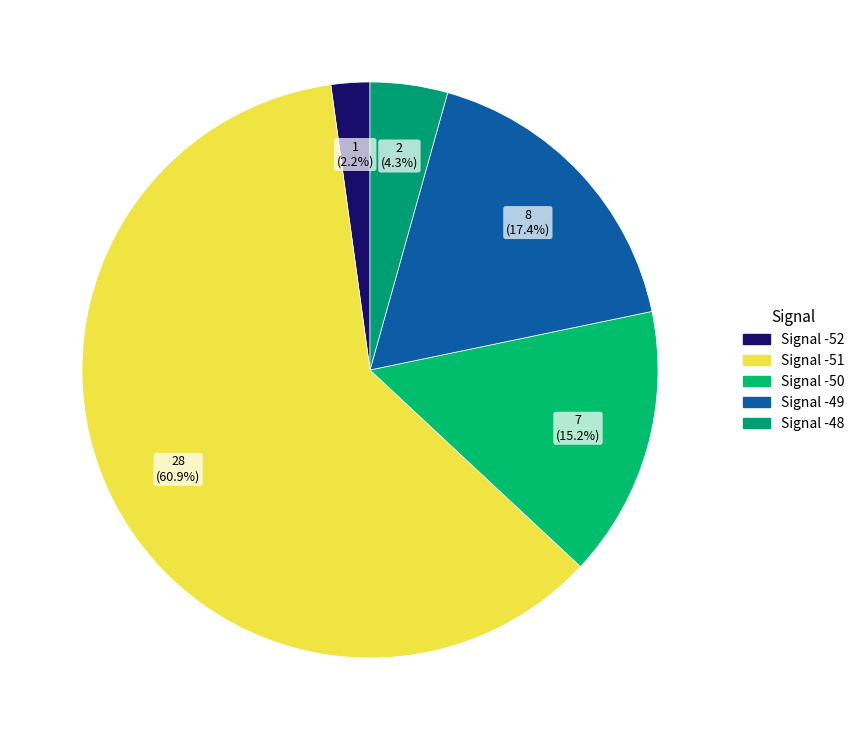

How many segments does this pie chart have?

5